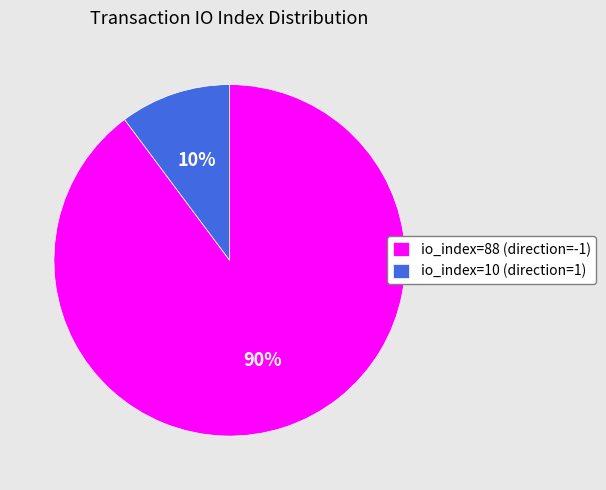

What is the ratio of the value at io_index=10 (direction=1) to the value at io_index=88 (direction=-1)?

0.1